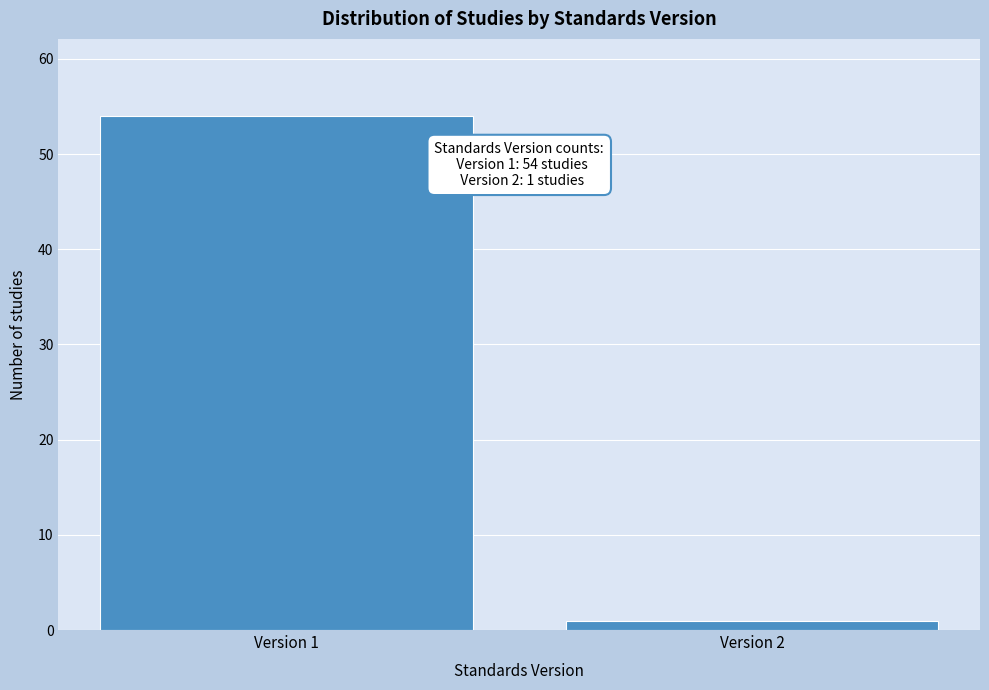

Reading right to left, list all the values displayed in this chart.

1	54